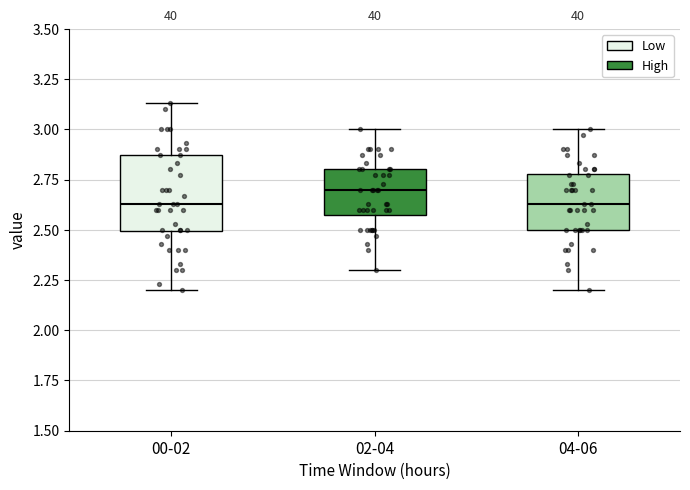

Reading left to right, read every box against the y-axis: the position of its median line, the range the box covers, and the ends of its whiskers. The values are not printed on the chart, so give them approximately, as read against the axis.

00-02: median 2.65, box 2.50 to 2.85, whiskers 2.20 to 3.15
02-04: median 2.70, box 2.60 to 2.80, whiskers 2.30 to 3.00
04-06: median 2.65, box 2.50 to 2.80, whiskers 2.20 to 3.00